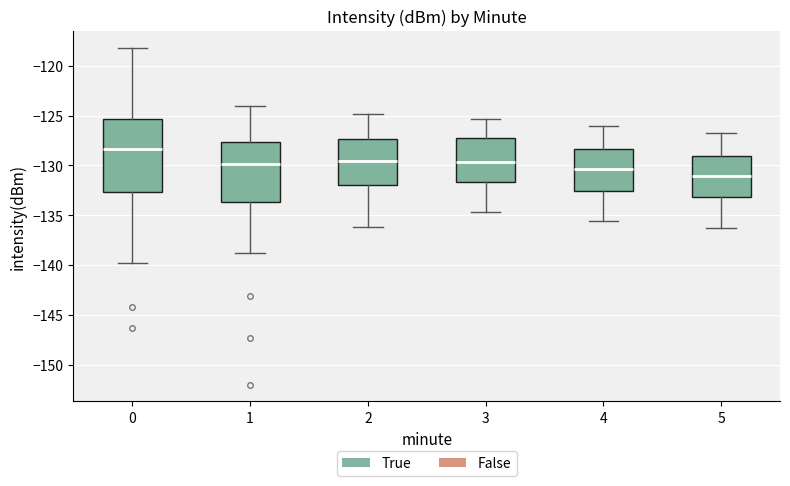

Reading left to right, transcribe this box plot: for each box, give where its median line is, the range the box spans, and where its two whiskers end, as read against the y-axis. The values are not printed on the chart, so give them approximately, as read against the axis.

0: median -128.5, box -132.5 to -125.5, whiskers -140.0 to -118.0
1: median -130.0, box -133.5 to -127.5, whiskers -139.0 to -124.0
2: median -129.5, box -132.0 to -127.5, whiskers -136.0 to -125.0
3: median -129.5, box -131.5 to -127.0, whiskers -134.5 to -125.5
4: median -130.5, box -132.5 to -128.5, whiskers -135.5 to -126.0
5: median -131.0, box -133.0 to -129.0, whiskers -136.5 to -126.5